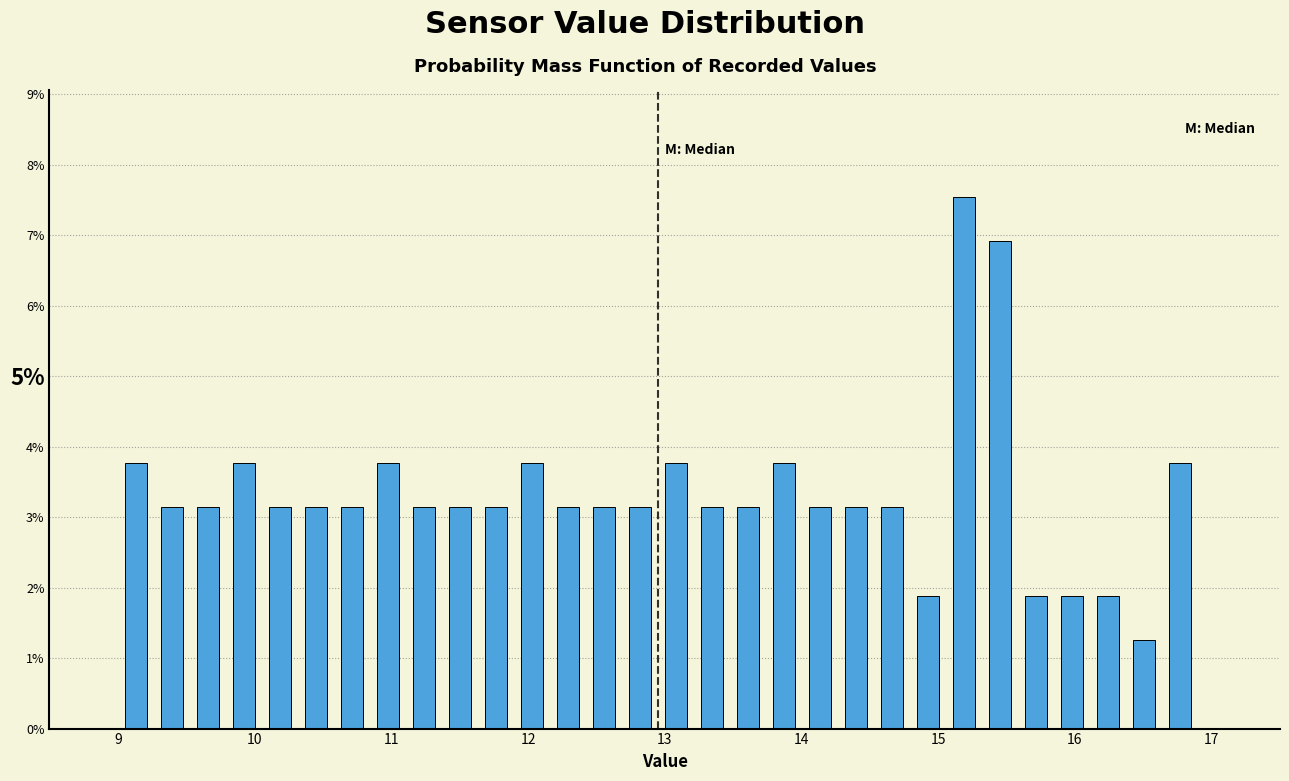

Around what value on the x-axis is the tallest bar? Give the approximate position of its centre, as read against the axis.

15.2